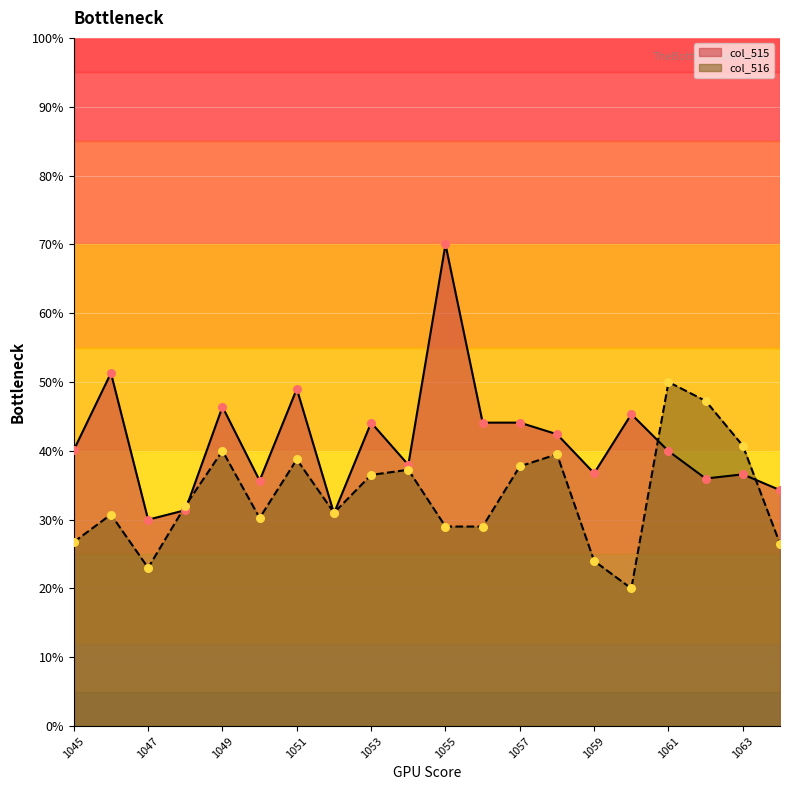

At how many categories does at least one series exceed 65?

1